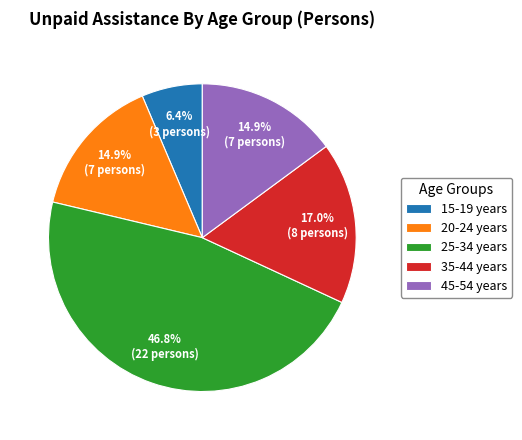

What is the ratio of the value at 25-34 years to the value at 45-54 years?

3.1